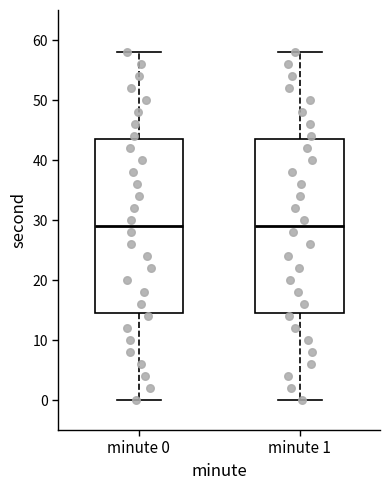

Where does the lower whisker of the box for minute 0 end on the y-axis? The values are not printed on the chart, so give them approximately, as read against the axis.

0